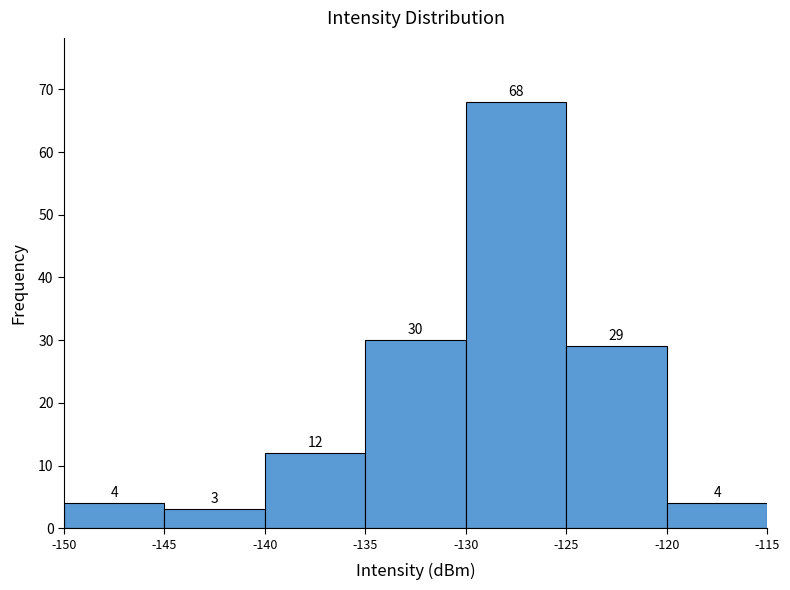

Which range on the x-axis has the tallest bar?

-130 to -125